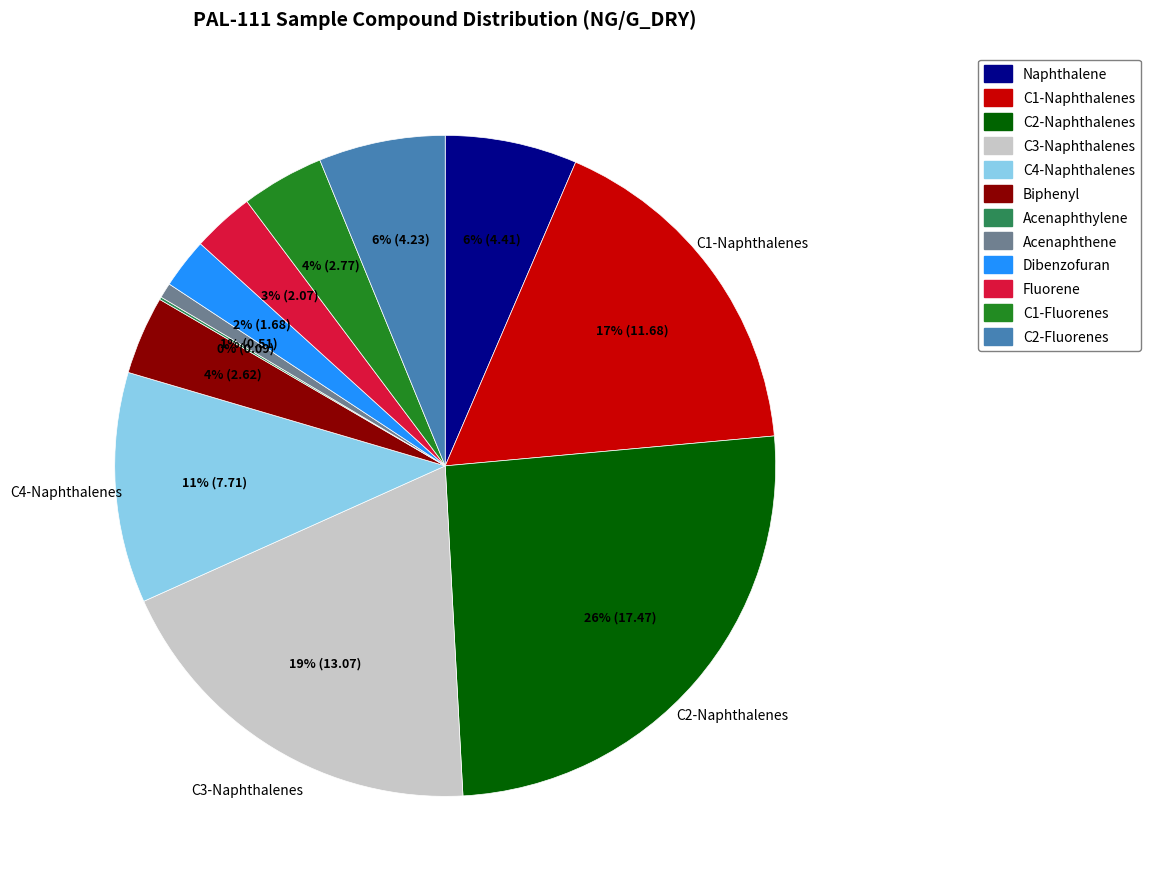

Approximately how many times larger is the value at Naphthalene compared to C2-Fluorenes?

1.0